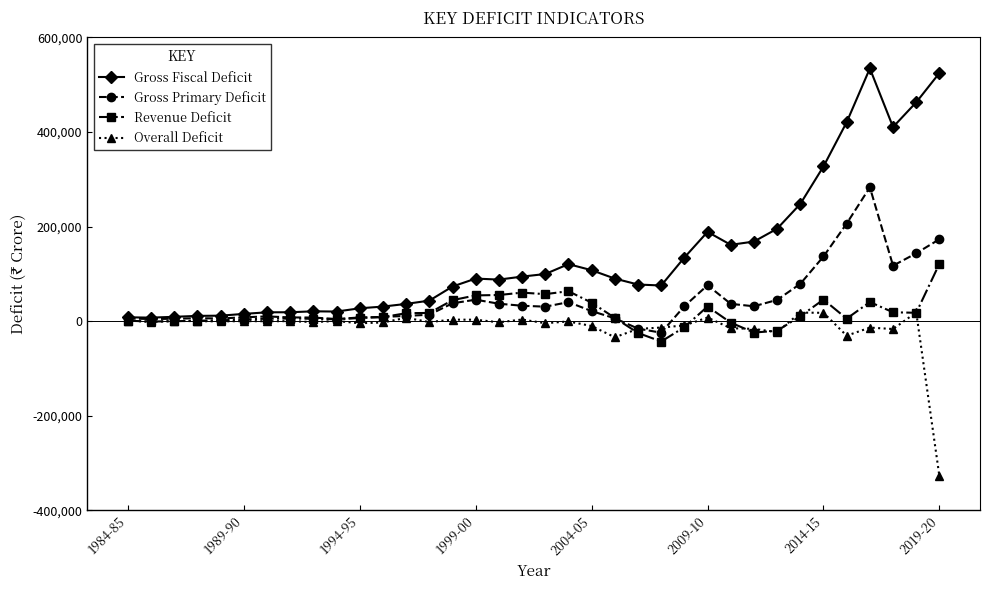

What is the smallest value displayed?

-328250